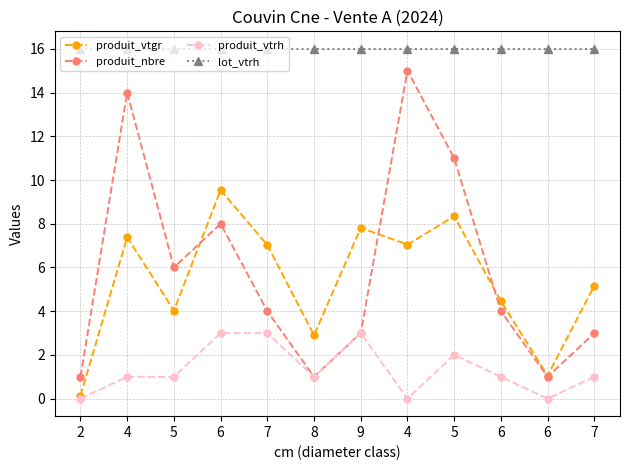

Reading left to right, extract all data points from this chart.

produit_vtgr: 0.1	7.4	4.0	9.5	7.0	2.9	7.8	7.0	8.3	4.5	1.1	5.2
produit_nbre: 1.0	14.0	6.0	8.0	4.0	1.0	3.0	15.0	11.0	4.0	1.0	3.0
produit_vtrh: 0.0	1.0	1.0	3.0	3.0	1.0	3.0	0.0	2.0	1.0	0.0	1.0
lot_vtrh: 16.0	16.0	16.0	16.0	16.0	16.0	16.0	16.0	16.0	16.0	16.0	16.0